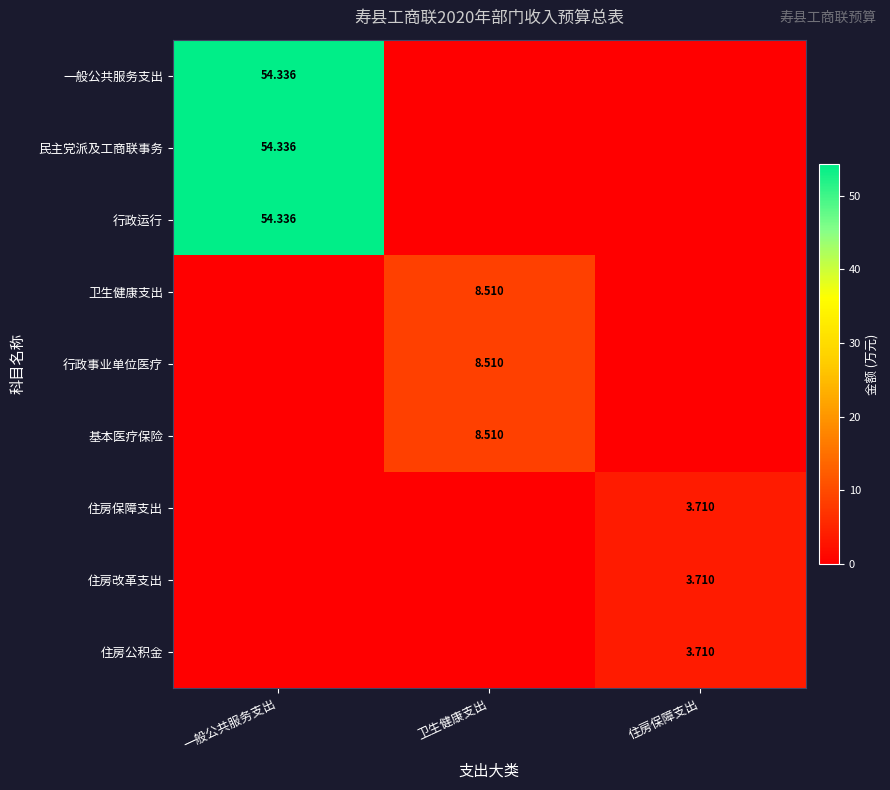

True or false: 基本医疗保险 has a value of 0.0 at 住房保障支出.

True